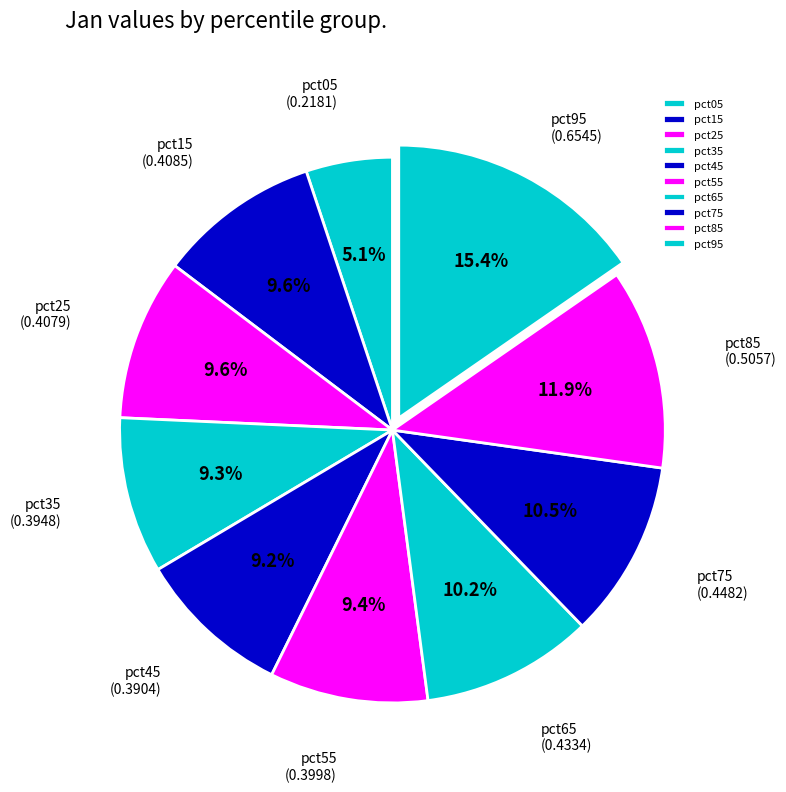

Which has a higher value, pct65 or pct85?

pct85